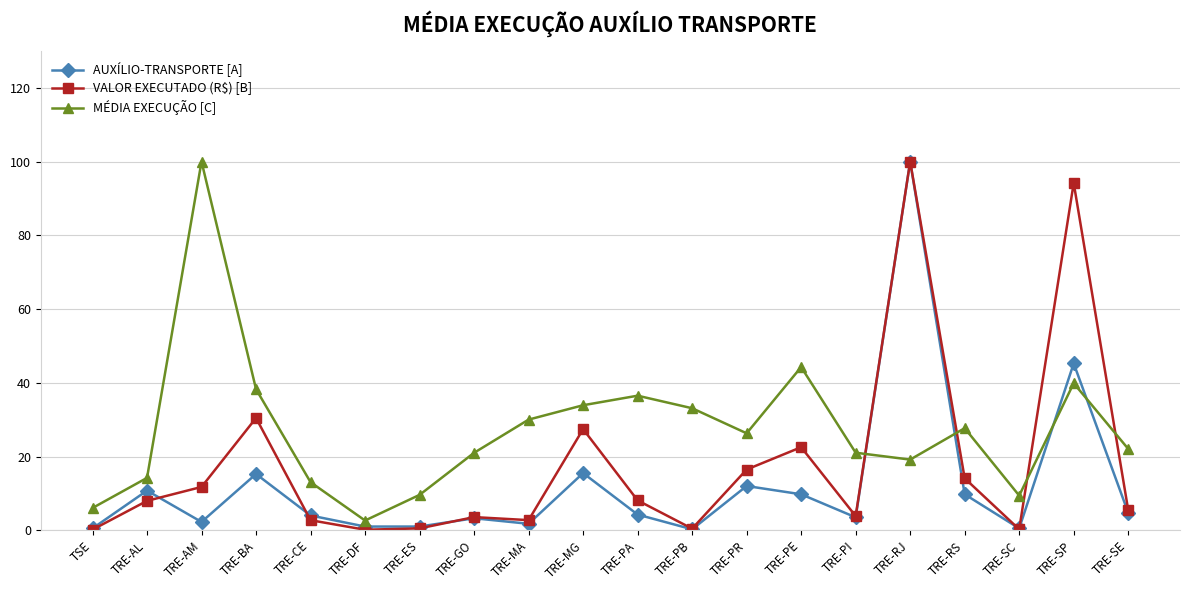

True or false: AUXÍLIO-TRANSPORTE [A] and VALOR EXECUTADO (R$) [B] intersect in this chart.

True